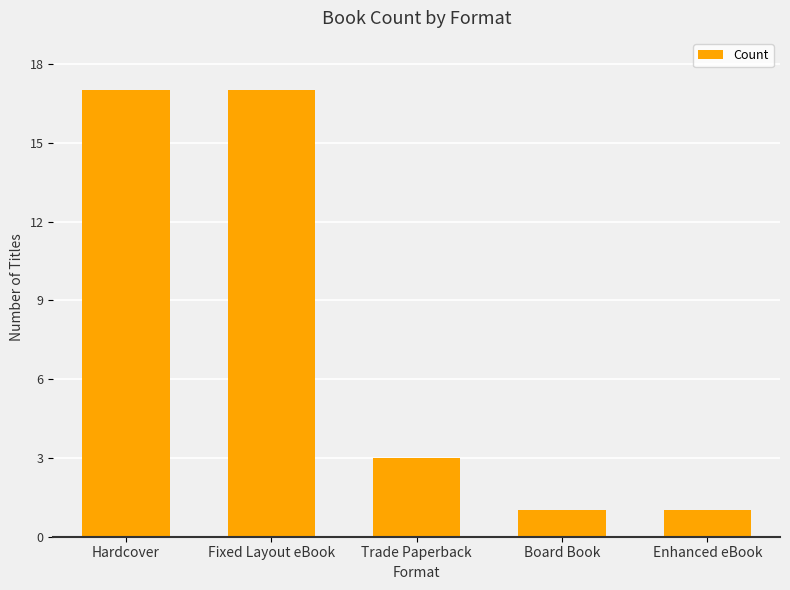

How many values are between 1 and 17?

5